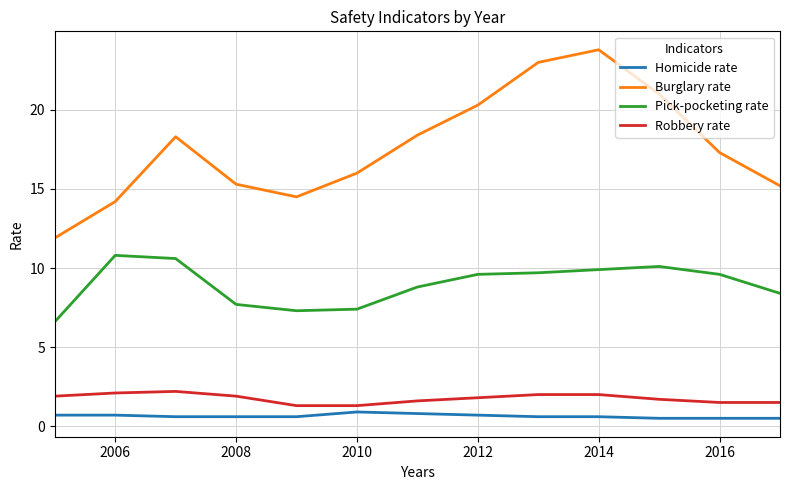

Which series has the widest spread of values?

Burglary rate